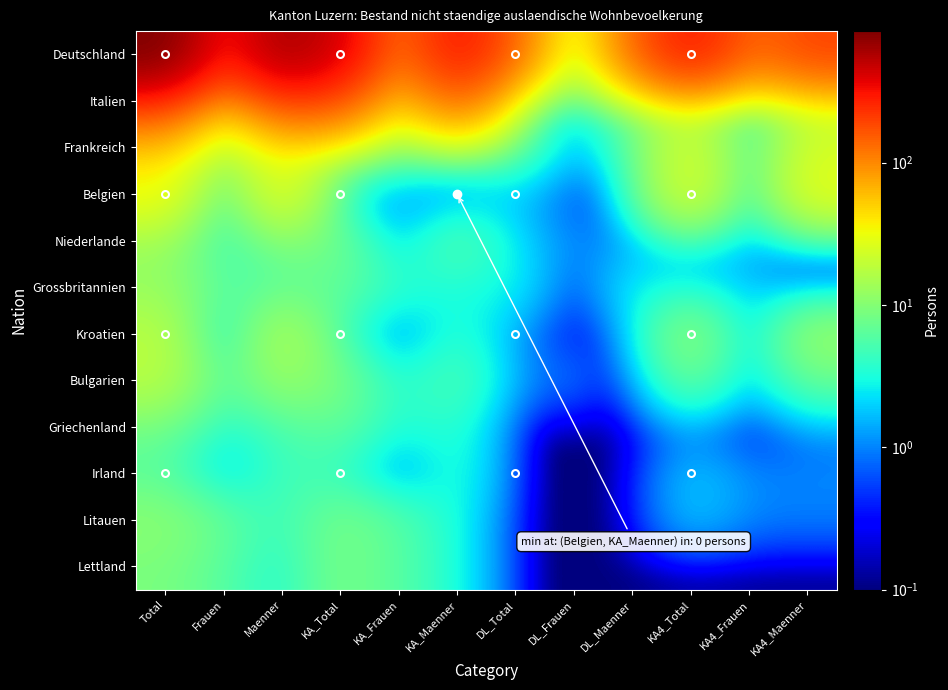

What is the smallest value displayed?

0.1